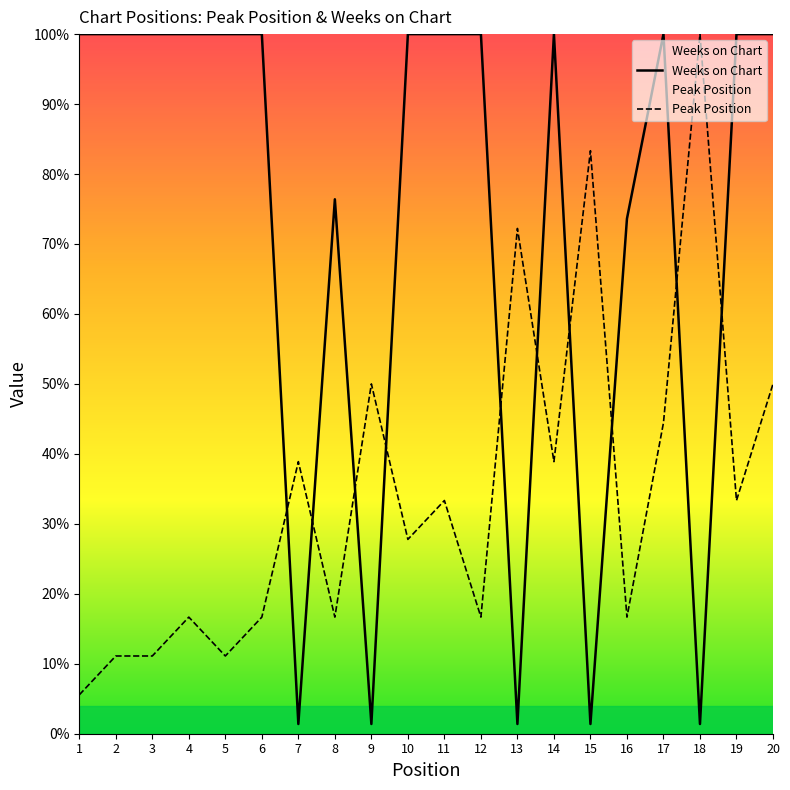

Which series changed the most between 8 and 18?

Peak Position